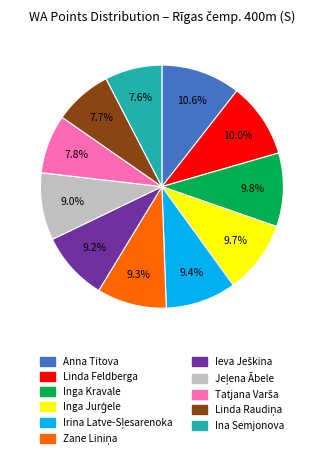

Does any single category account for the majority?

No